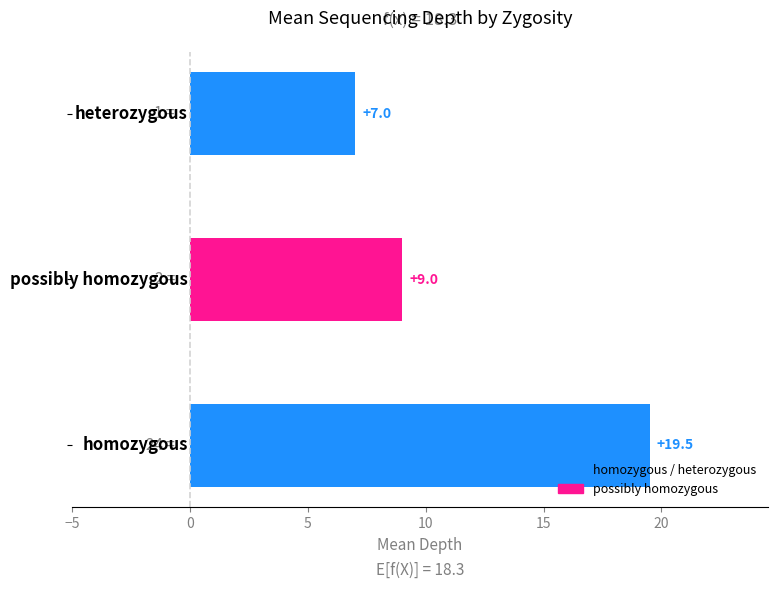

What is the average value?

11.8